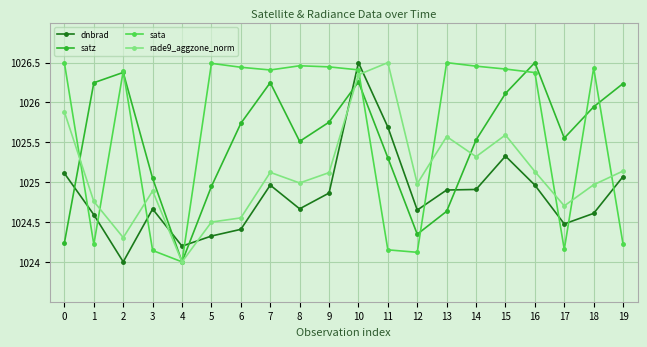

At which category does sata reach its first local peak?

2